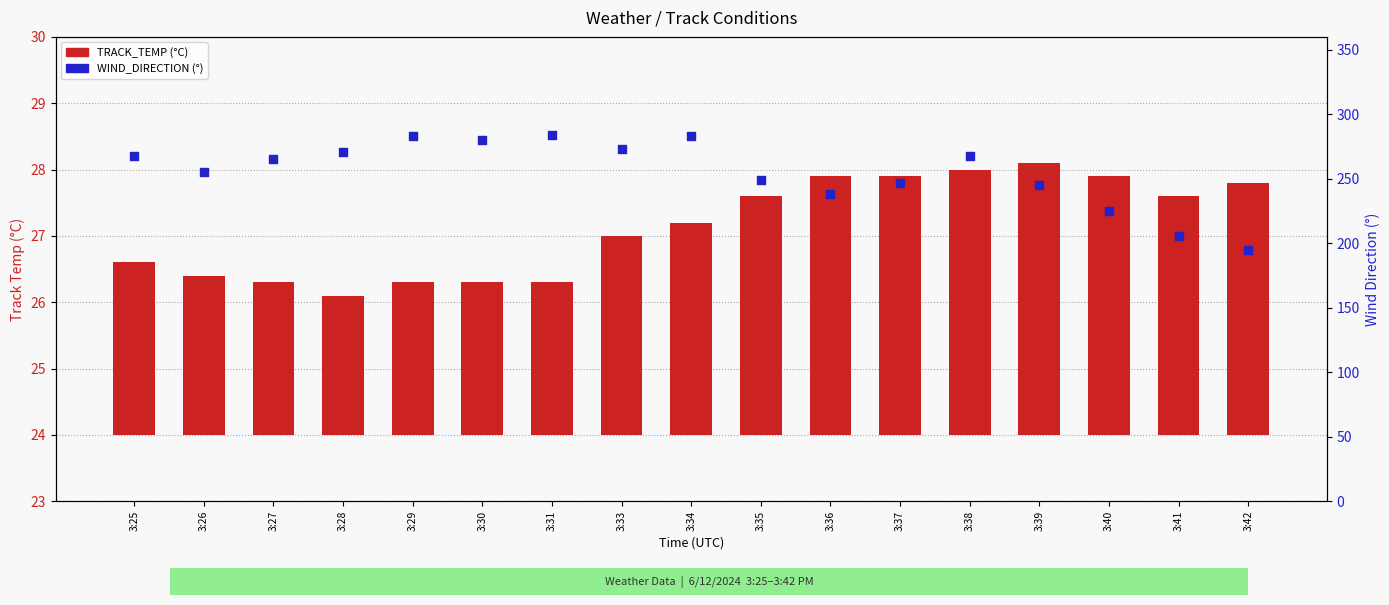

Is the value of WIND_DIRECTION at 3:31 greater than the value of TRACK_TEMP at 3:27?

Yes